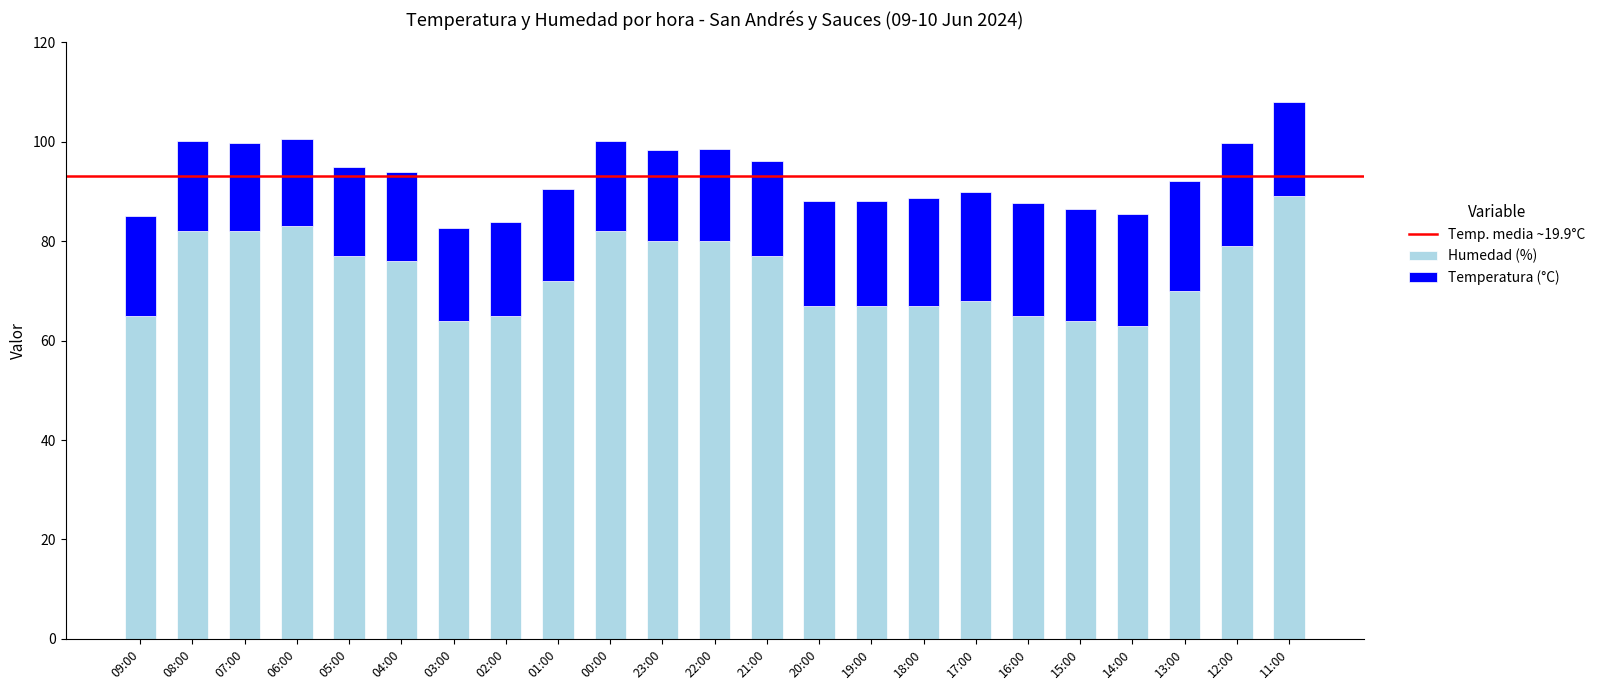

What is the difference between the maximum and minimum values in the Humedad (%) series?

26.0